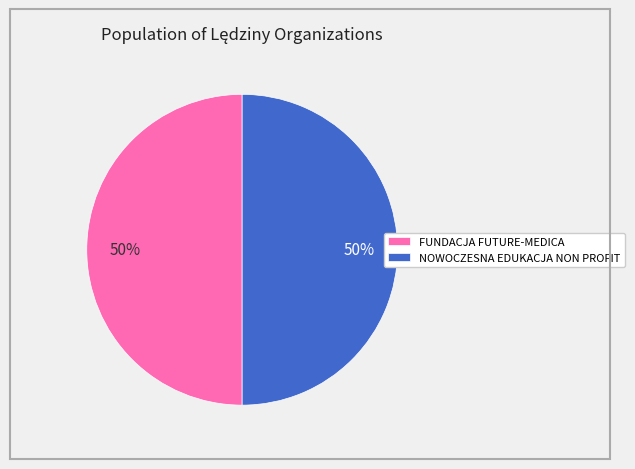

To the nearest percent, what is the average slice percentage?

50%